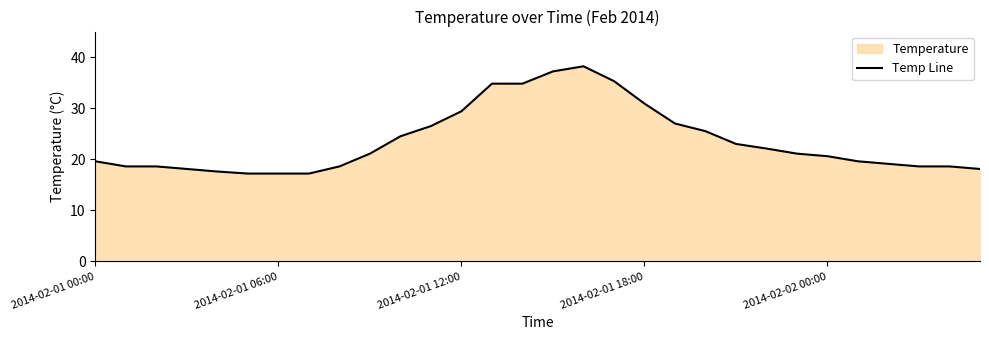

True or false: there are more than 0 points higher than both neighbors.

True